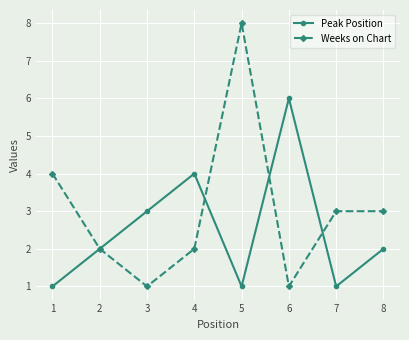

What is the sum of all Weeks on Chart values?

24